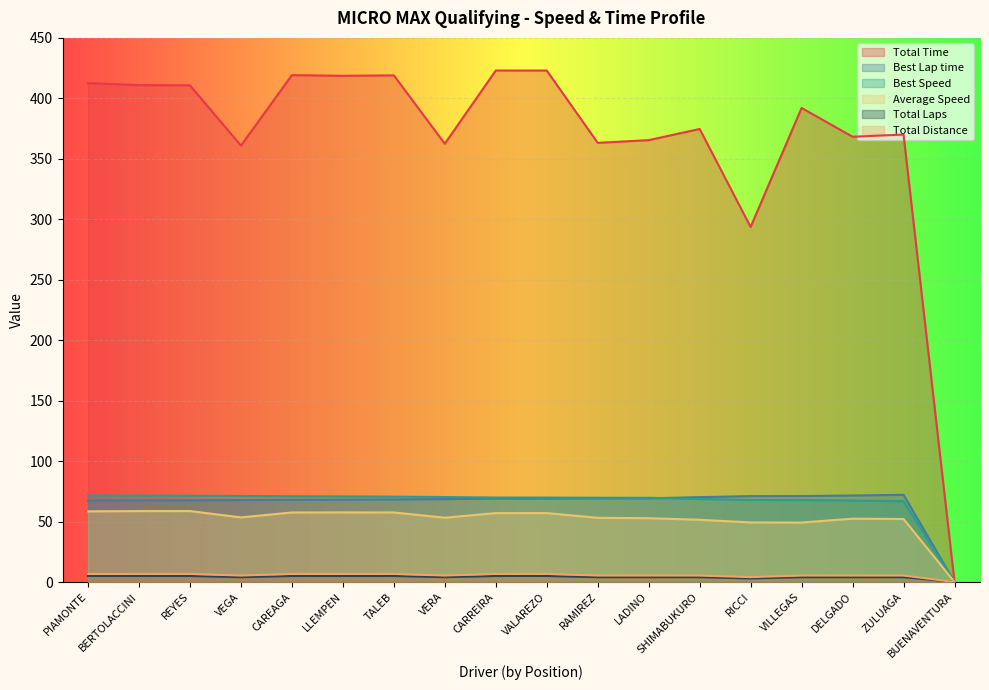

How many values in the Best Lap time series exceed 69?

9